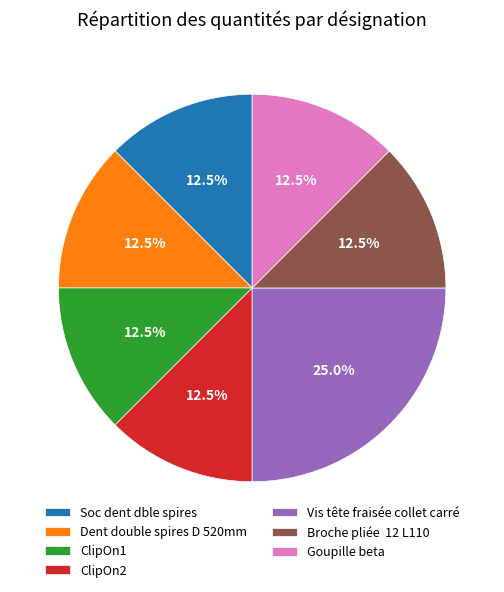

What is the ratio of the value at Goupille beta to the value at ClipOn1?

1.0